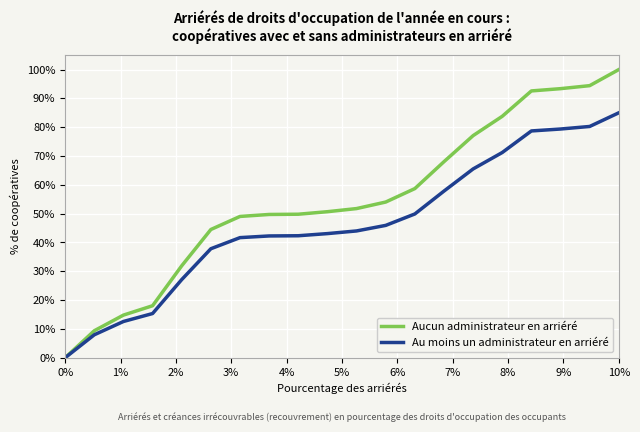

Which series has the widest spread of values?

Aucun administrateur en arriéré